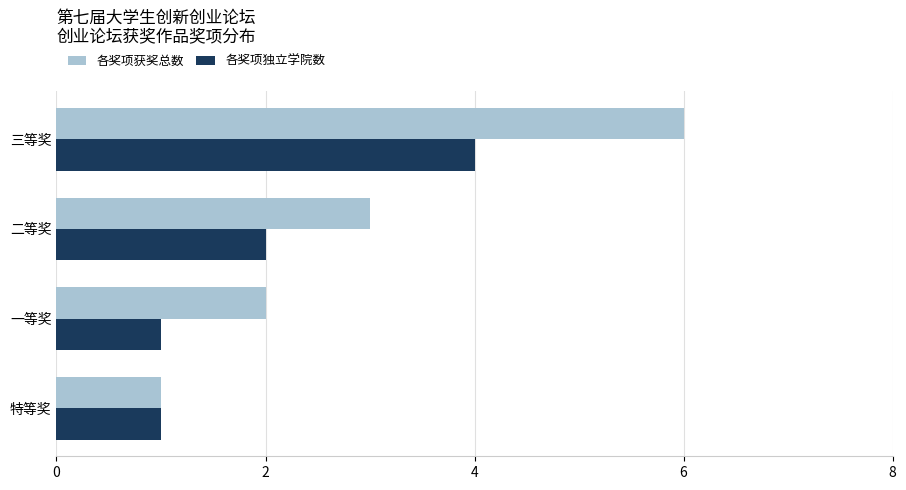

Which category has the highest value in the 各奖项独立学院数 series?

三等奖